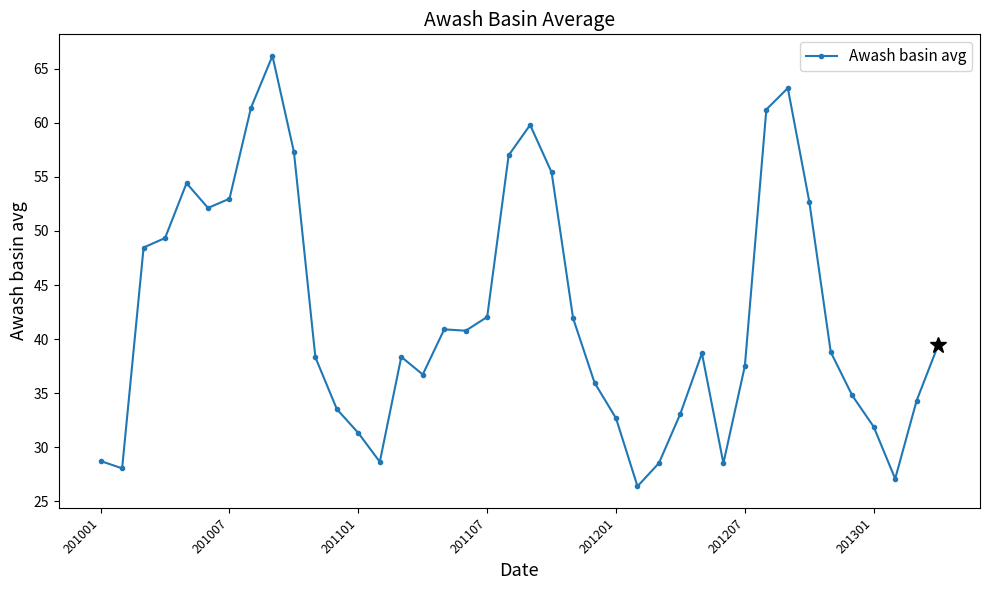

What is the average value?

42.2